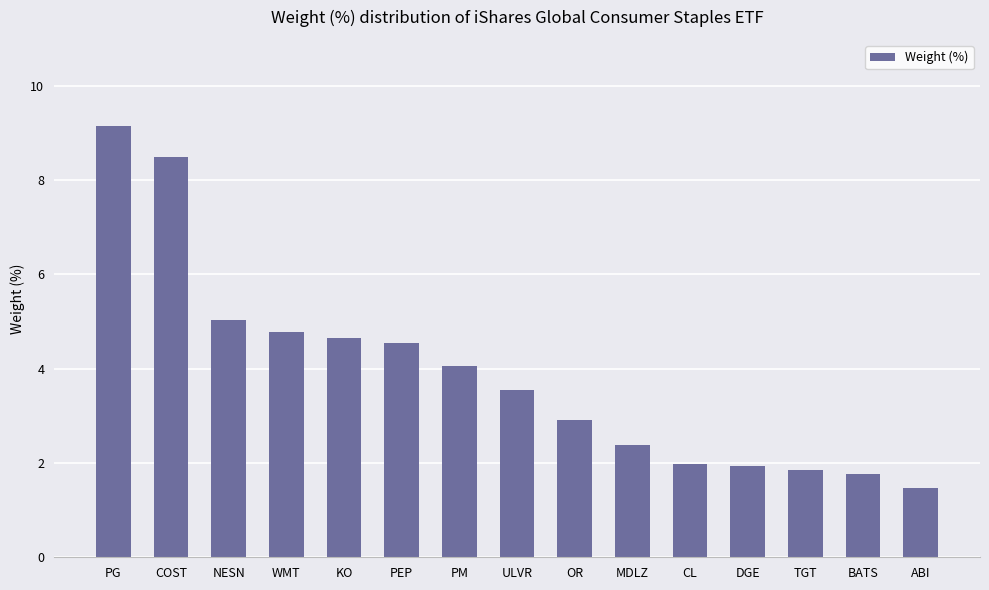

What is the label of the 3rd bar from the left?

NESN